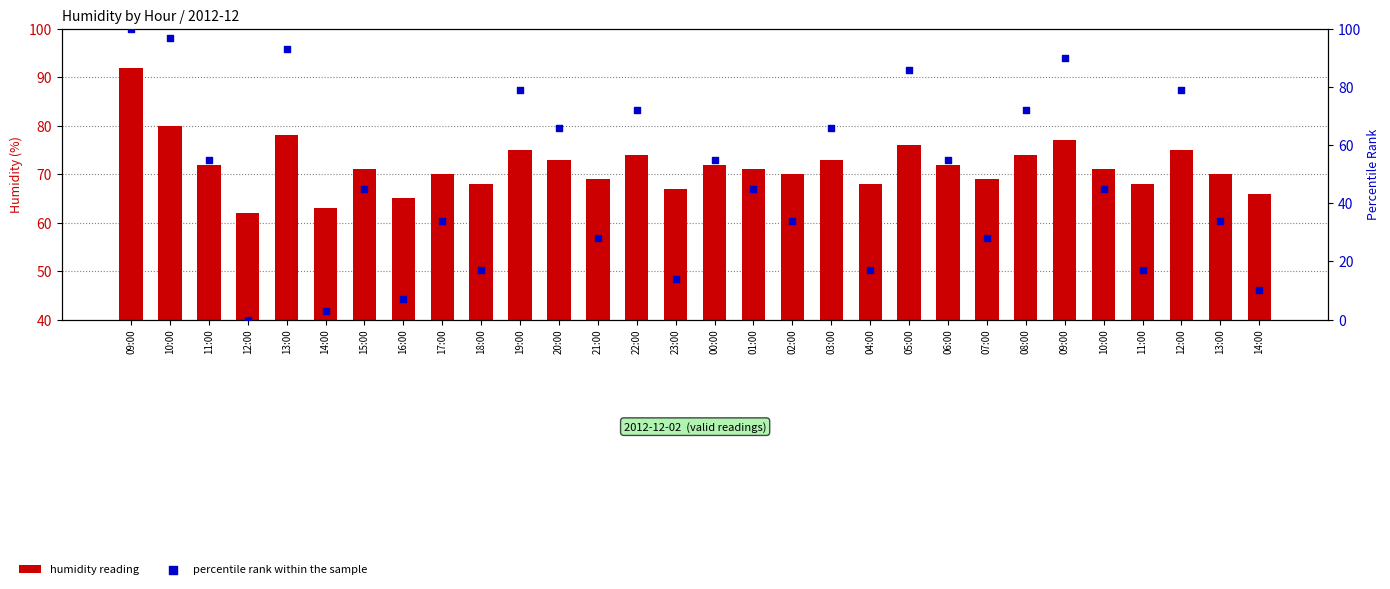

What are all the series names shown in the legend?

humidity reading, percentile rank within the sample